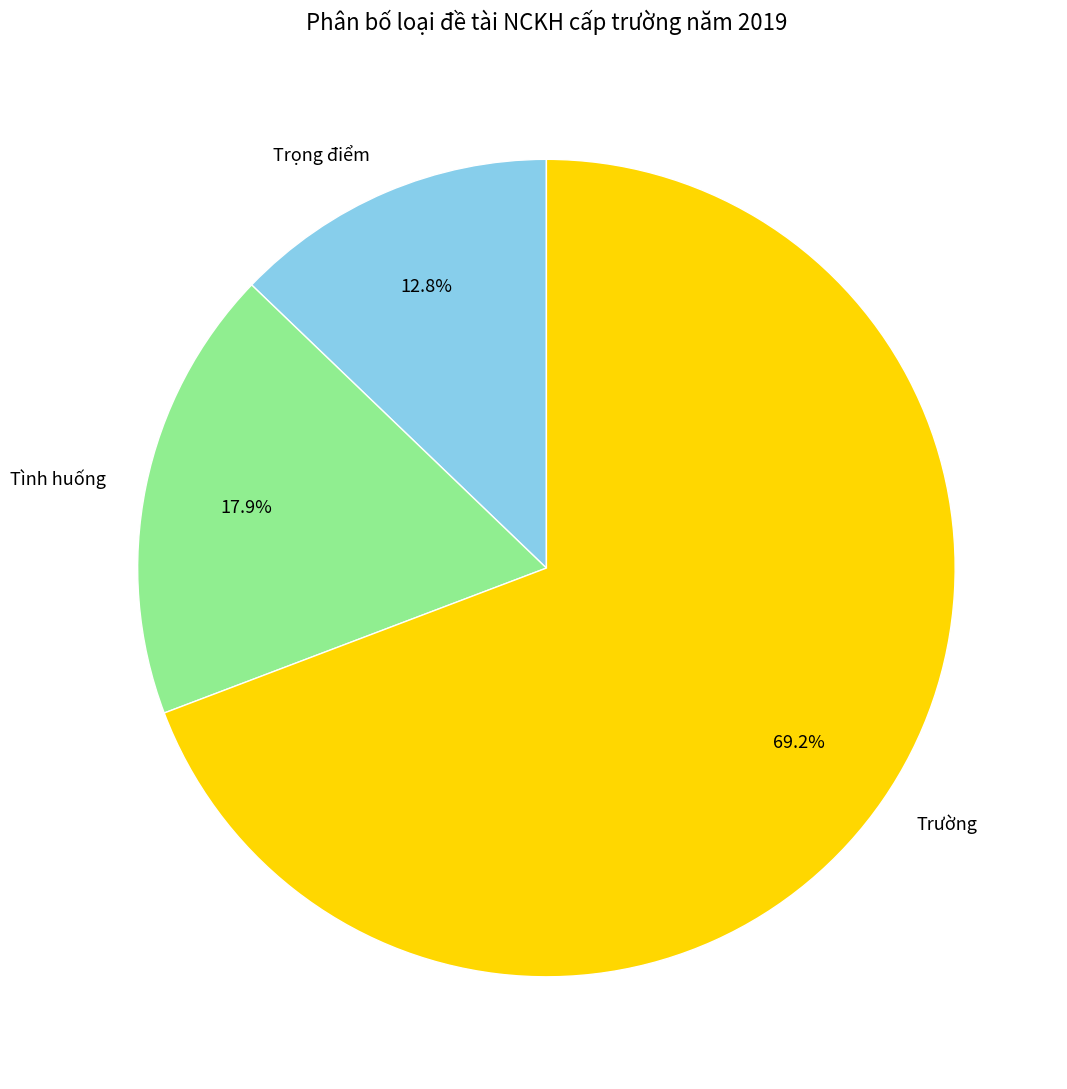

The Trường slice represents 69% of the pie. True or false?

True